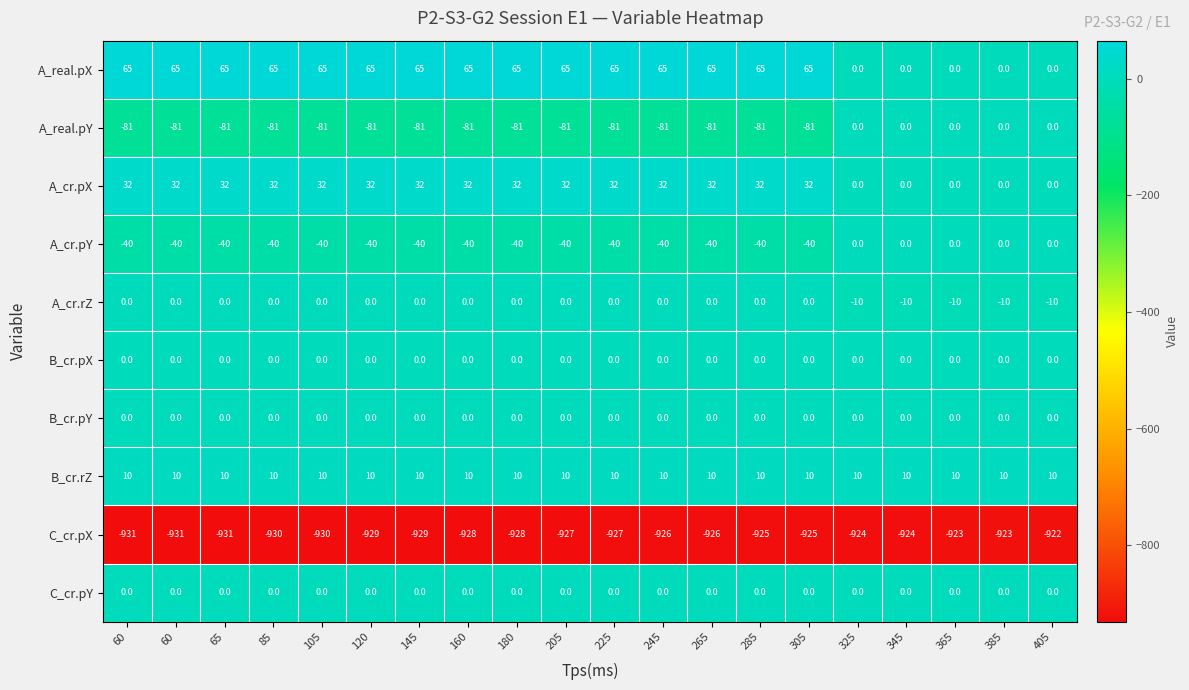

Count the number of data series in this chart.

10